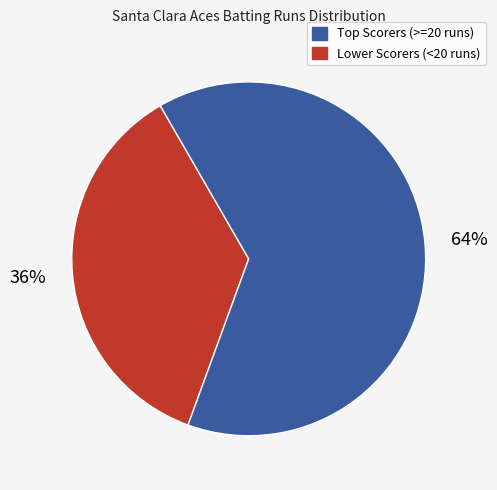

Is there a majority slice in this chart?

Yes